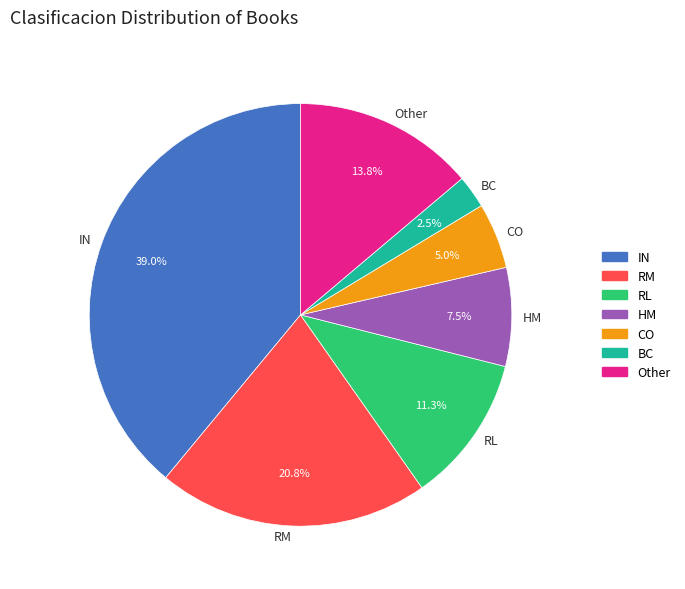

Which slice is the smallest?

BC